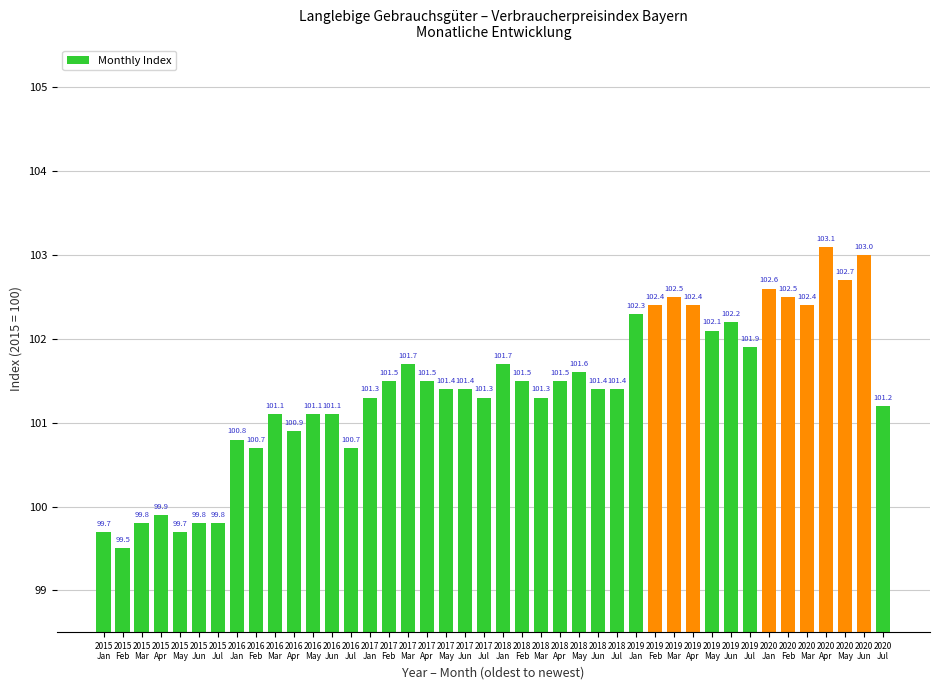

Which label corresponds to the largest value in the chart?

2020
Apr